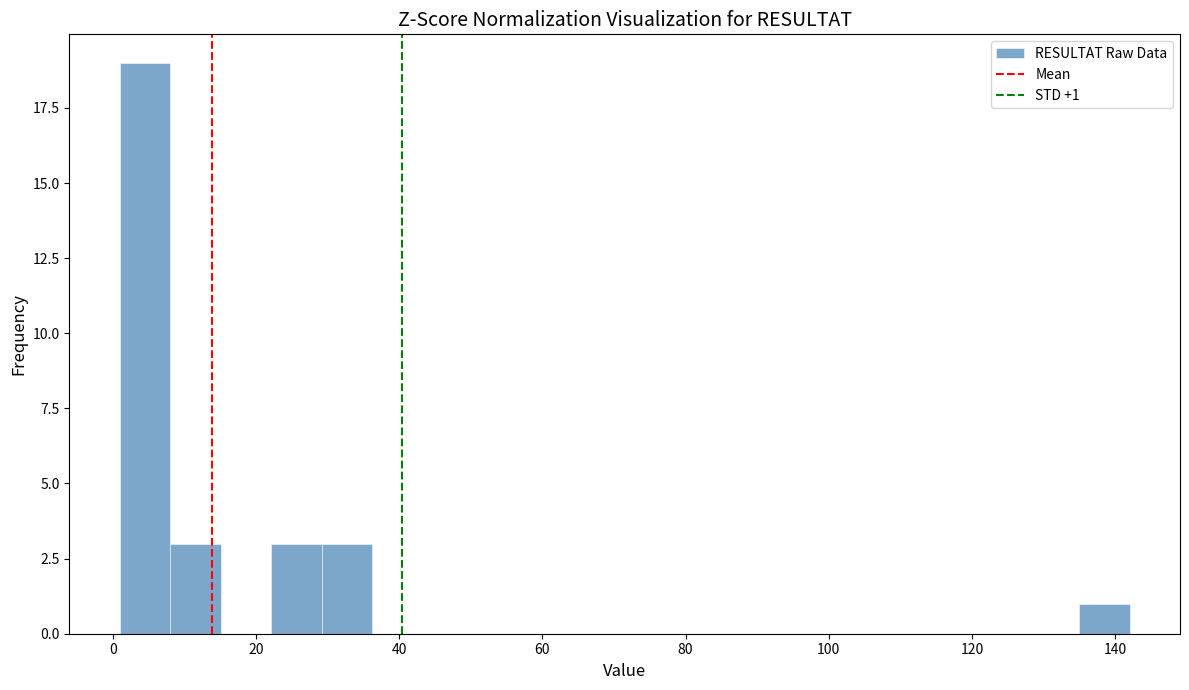

Around what value on the x-axis is the tallest bar? Give the approximate position of its centre, as read against the axis.

4